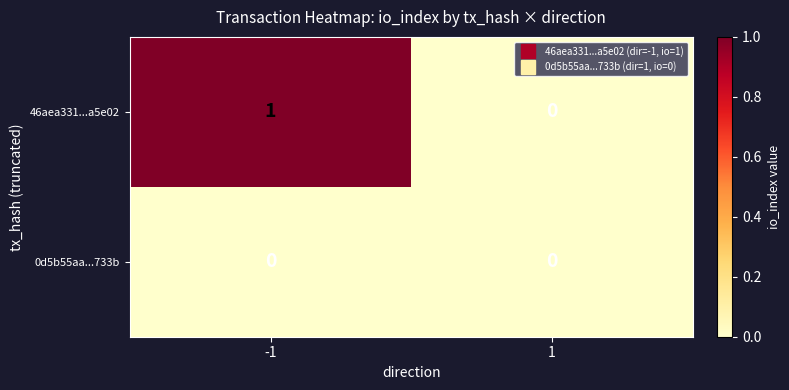

Reading left to right, extract all data points from this chart.

46aea331...a5e02: -1=1	1=0
0d5b55aa...733b: -1=0	1=0